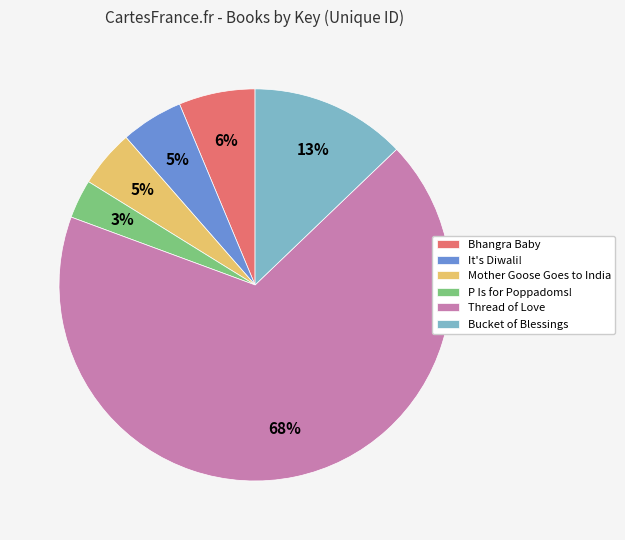

What is the ratio of the value at Mother Goose Goes to India to the value at Bhangra Baby?

0.8